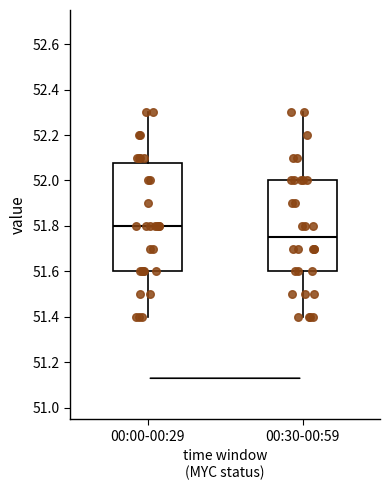

Reading left to right, transcribe this box plot: for each box, give where its median line is, the range the box spans, and where its two whiskers end, as read against the y-axis. The values are not printed on the chart, so give them approximately, as read against the axis.

00:00-00:29: median 51.80, box 51.60 to 52.08, whiskers 51.40 to 52.30
00:30-00:59: median 51.76, box 51.60 to 52.00, whiskers 51.40 to 52.30